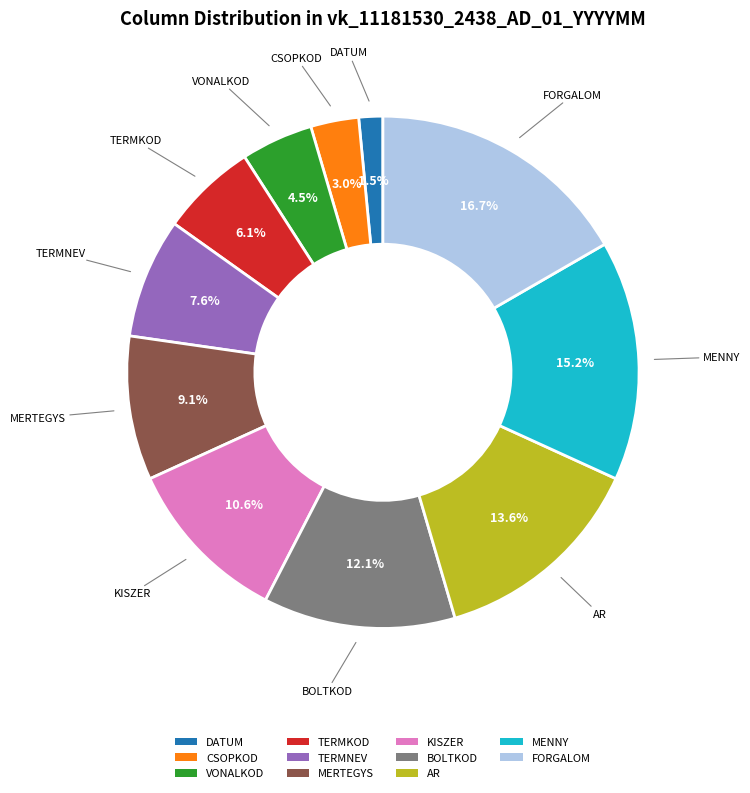

The MERTEGYS slice represents 2% of the pie. True or false?

False